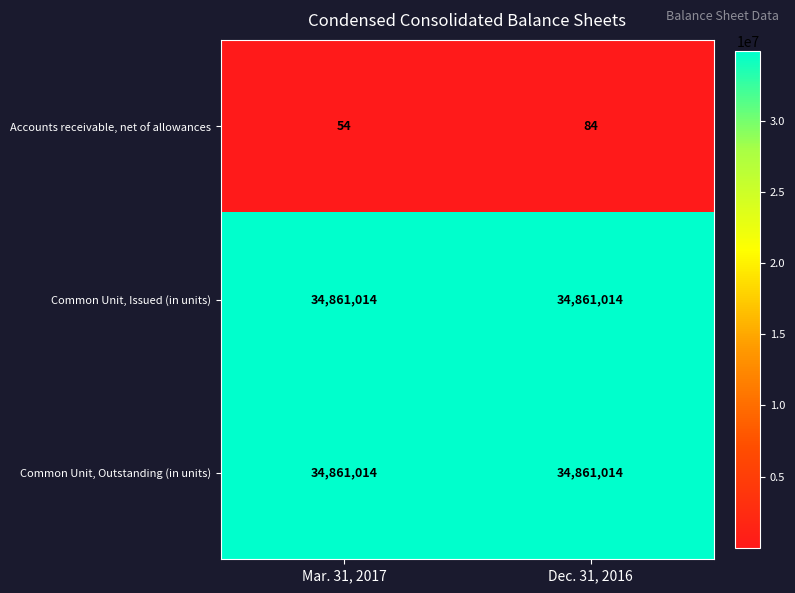

The Common Unit, Issued (in units) series shows 34861014 at Dec. 31, 2016. True or false?

True